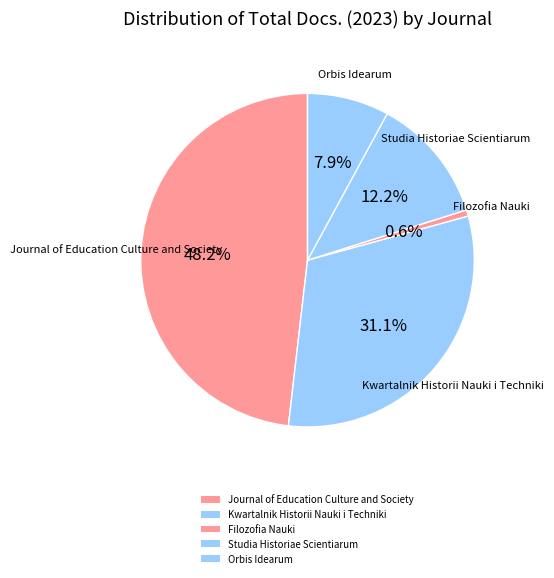

What percentage is the Journal of Education Culture and Society slice, to the nearest percent?

48%